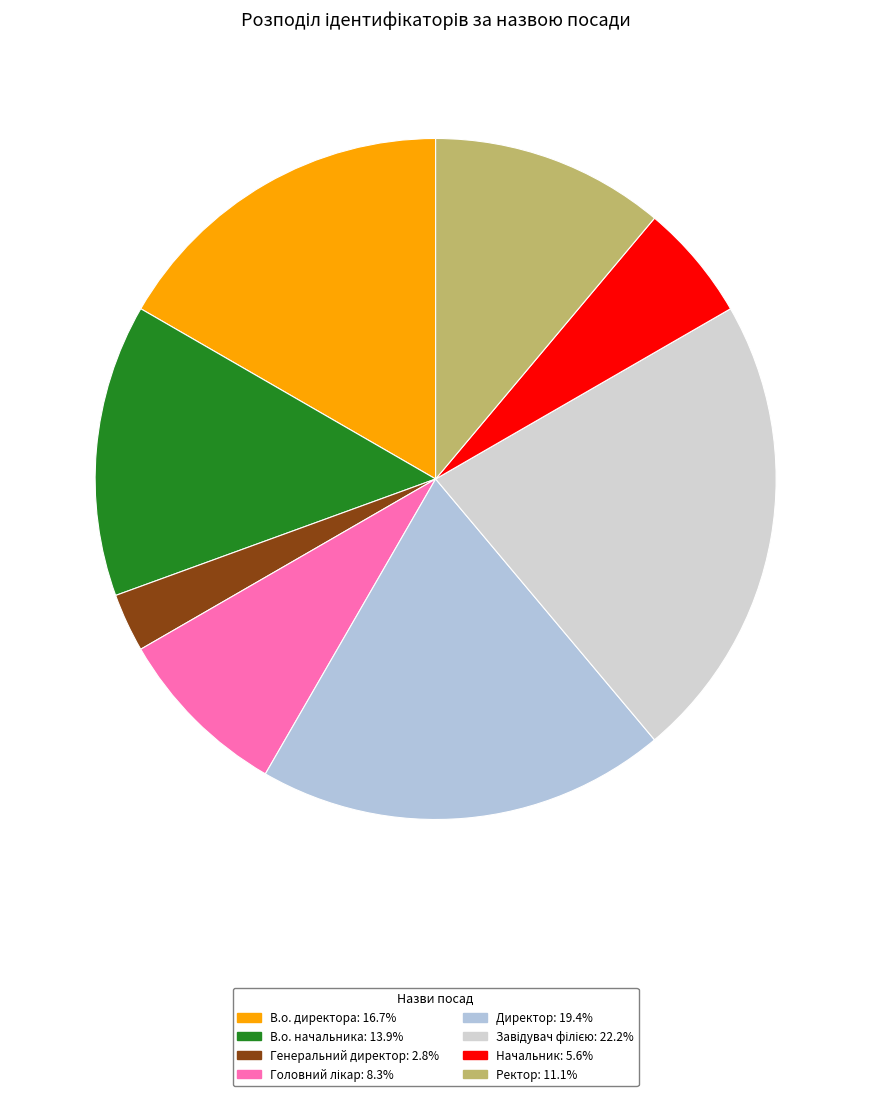

Is there a majority slice in this chart?

No